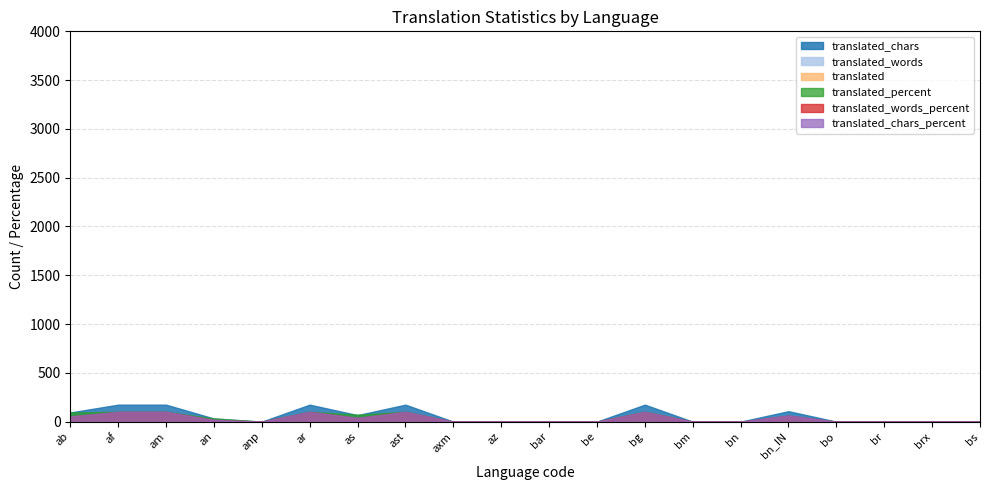

What is the label of the 19th point from the right?

af